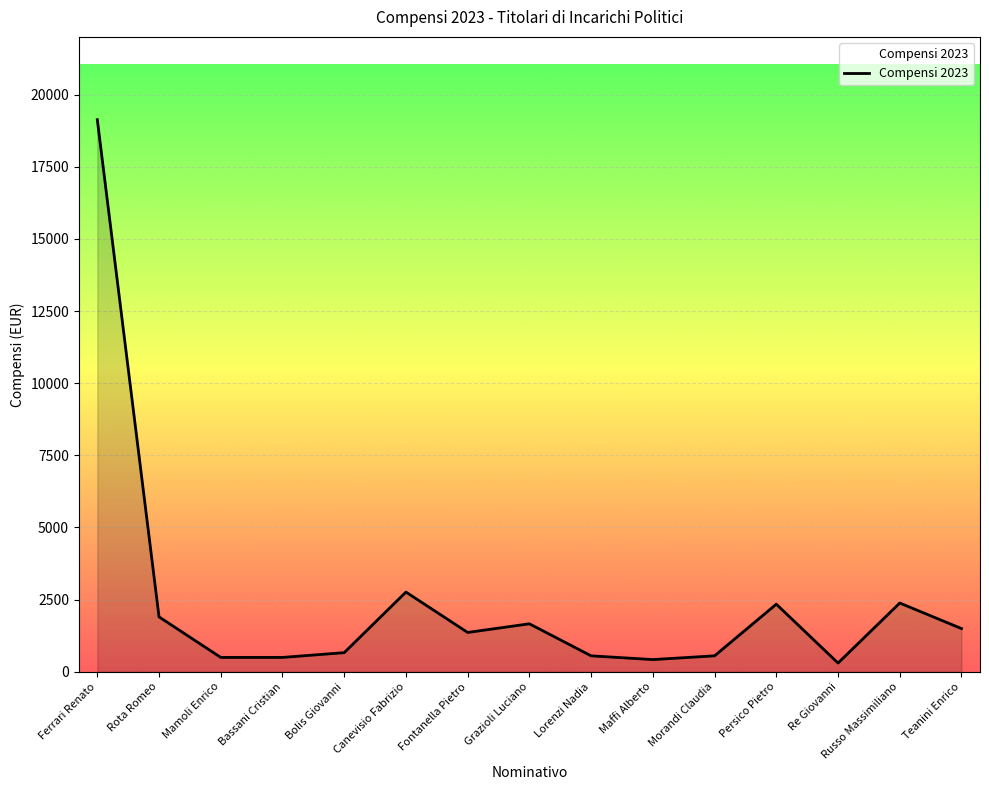

Where does the data first go above 1360?

Ferrari Renato